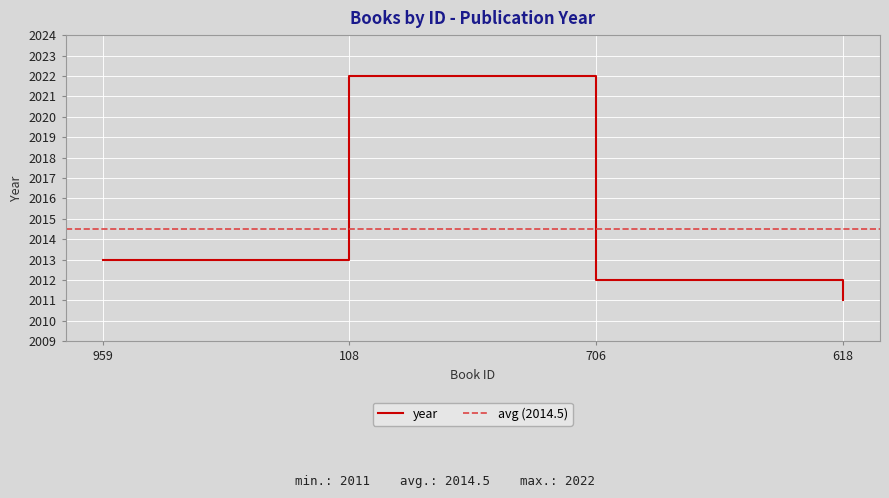

What is the approximate value at 959, to the nearest 5?

2015